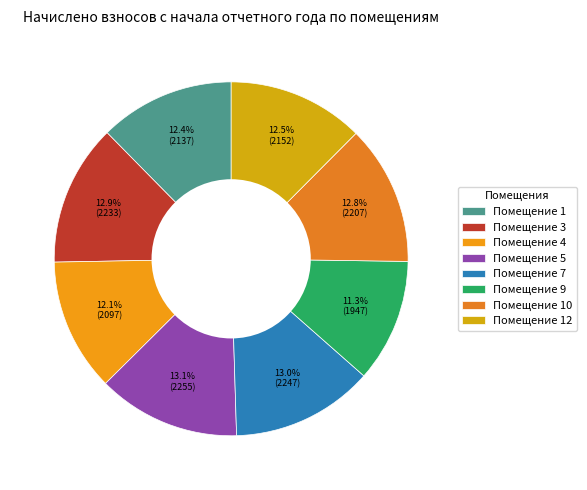

Count the number of slices in the pie.

8